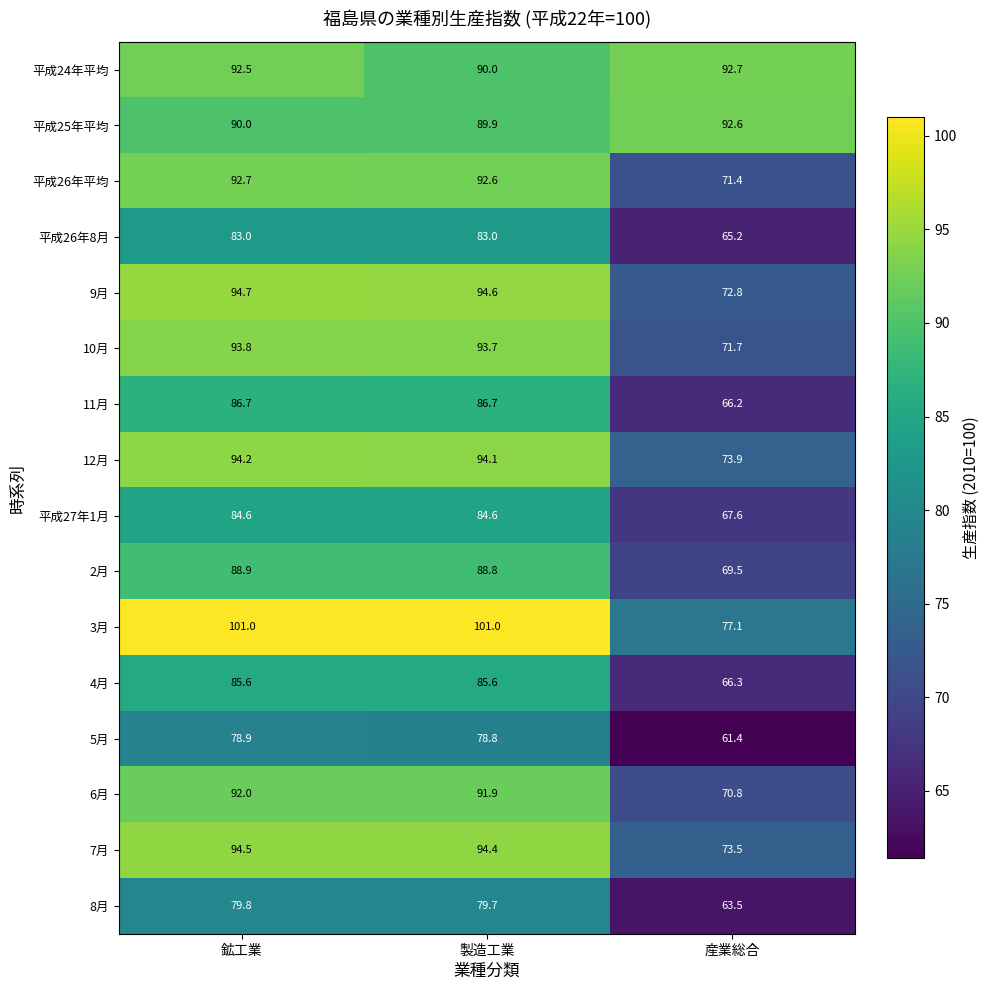

Is the value of 9月 at 鉱工業 greater than the value of 4月 at 産業総合?

Yes